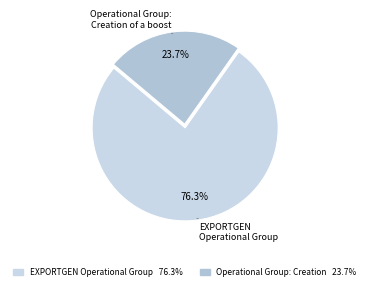

How many segments does this pie chart have?

2